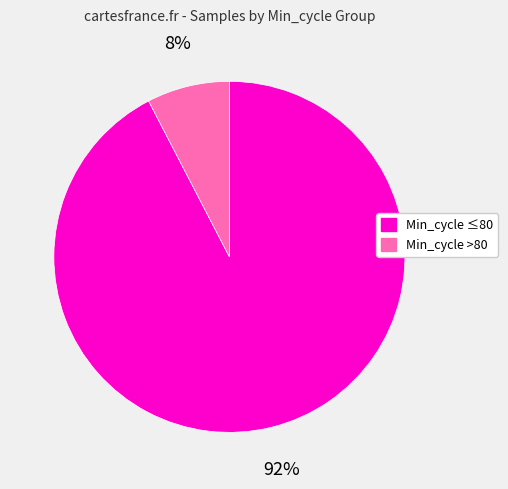

Which slice is the smallest?

Min_cycle >80